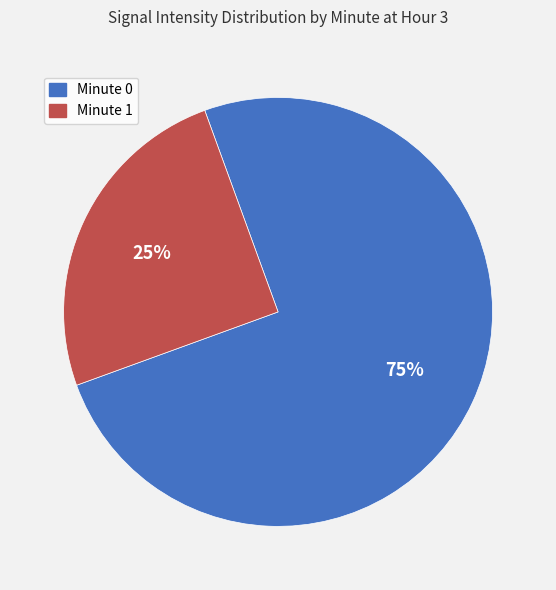

Is there a majority slice in this chart?

Yes